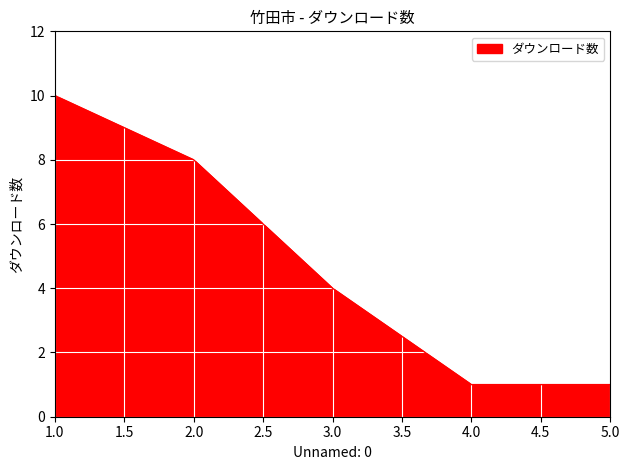

Where is the data nearest to the value 5?

3.0